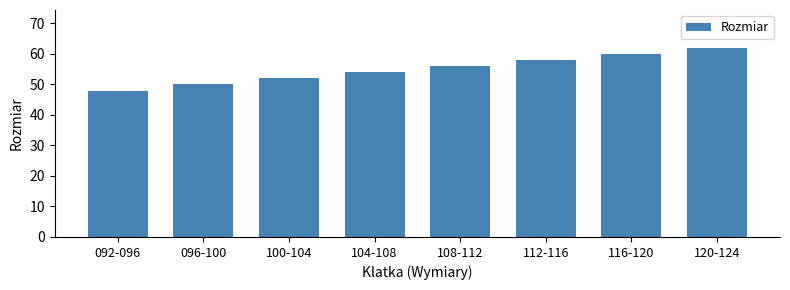

Count the number of data series in this chart.

1